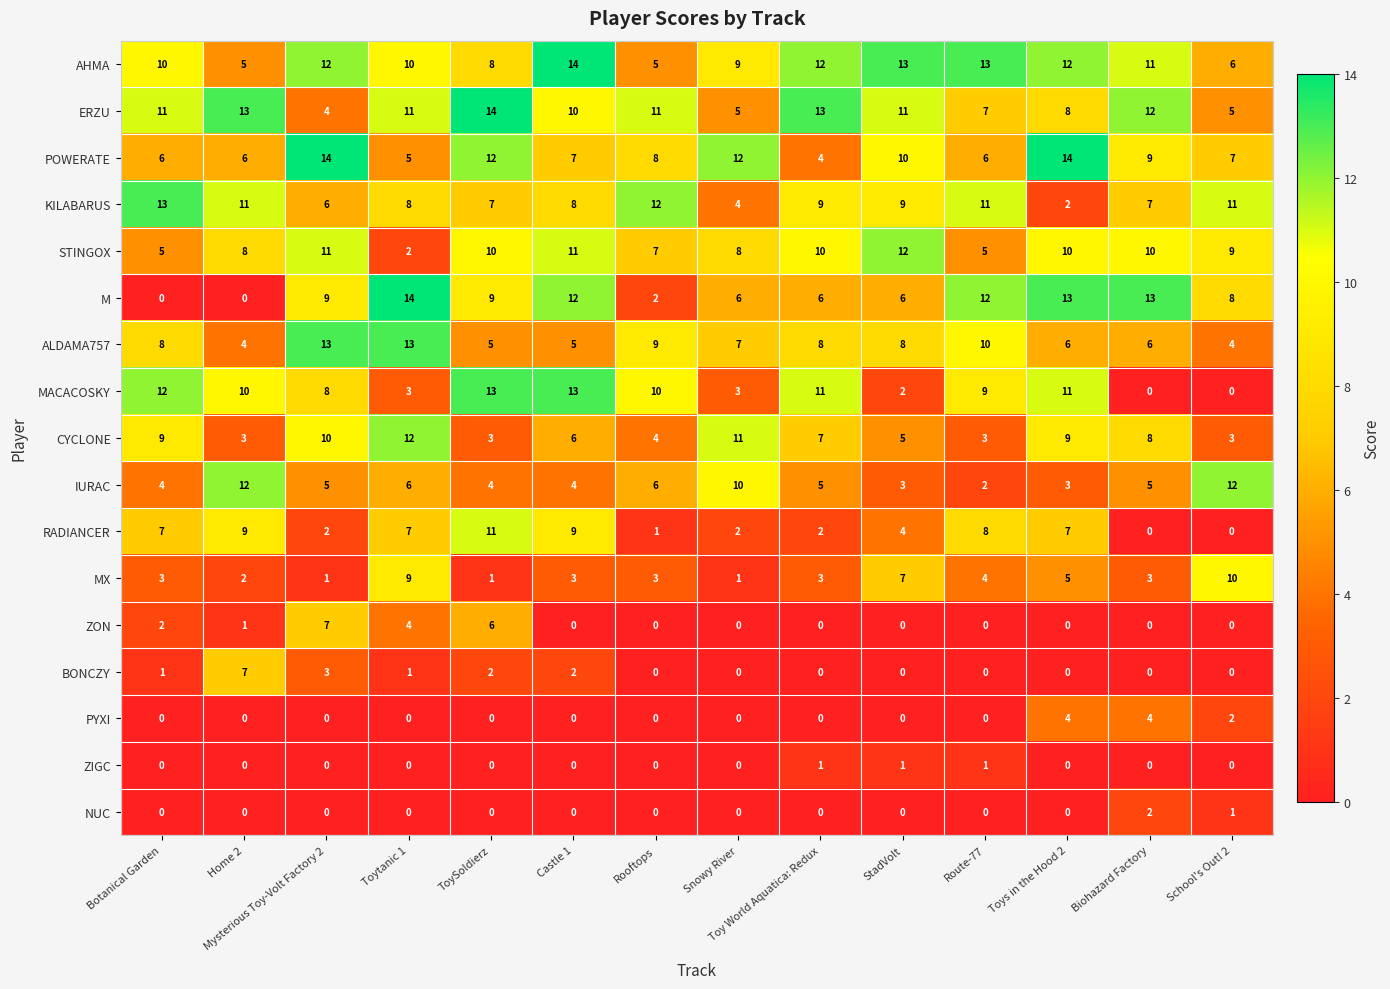

What is the sum of all MACACOSKY values?

105